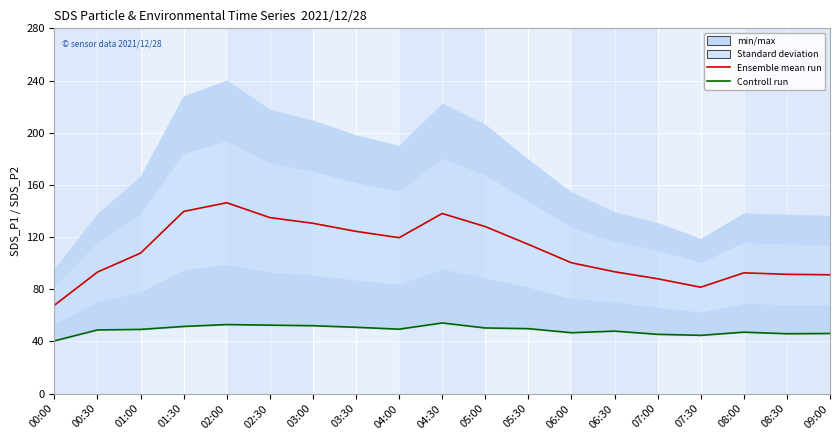

Which series has the largest range (max minus min)?

Ensemble mean run